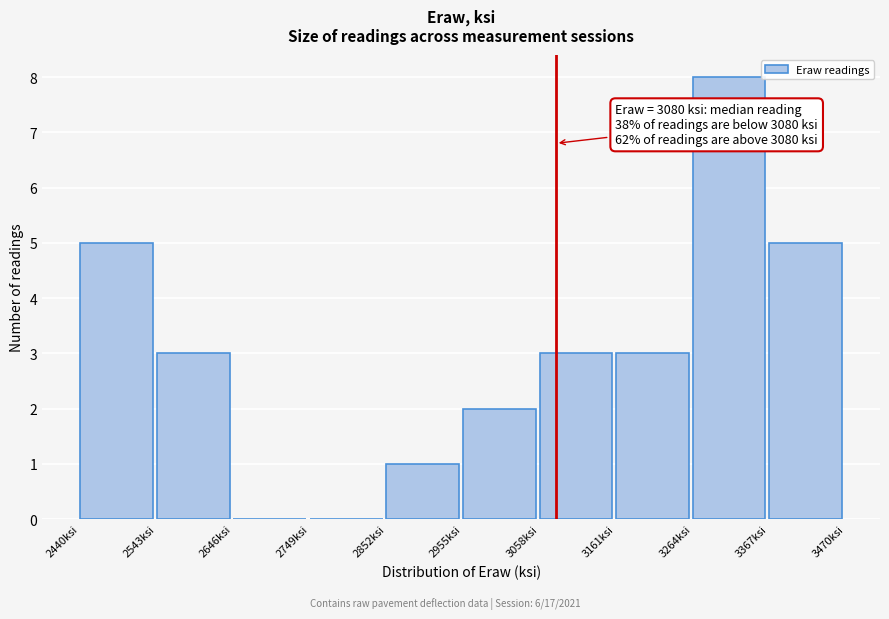

Which range on the x-axis has the tallest bar?

3260 to 3360